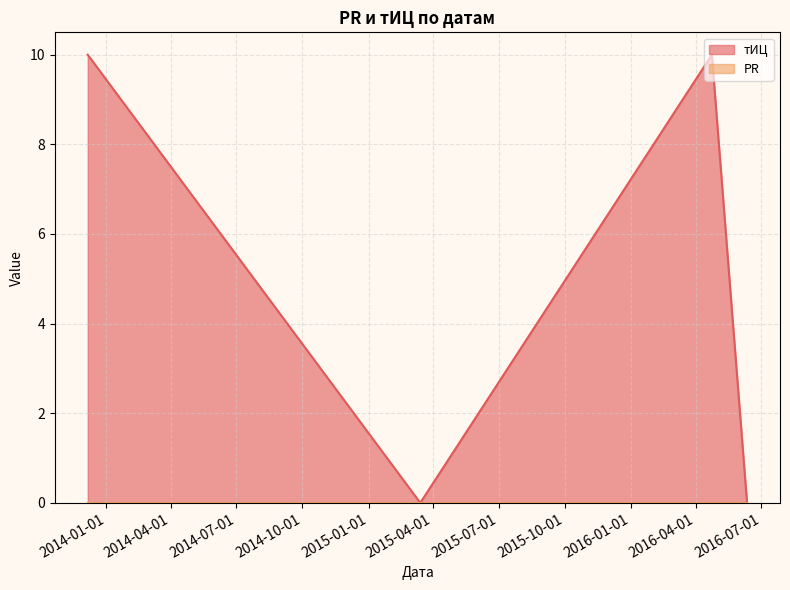

Where is the data nearest to the value 5?

2013-12-06